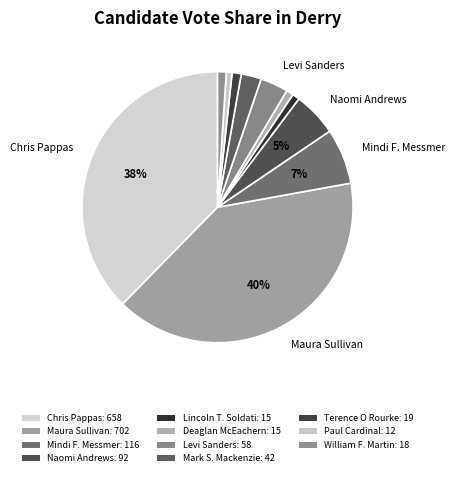

Count the number of slices in the pie.

11